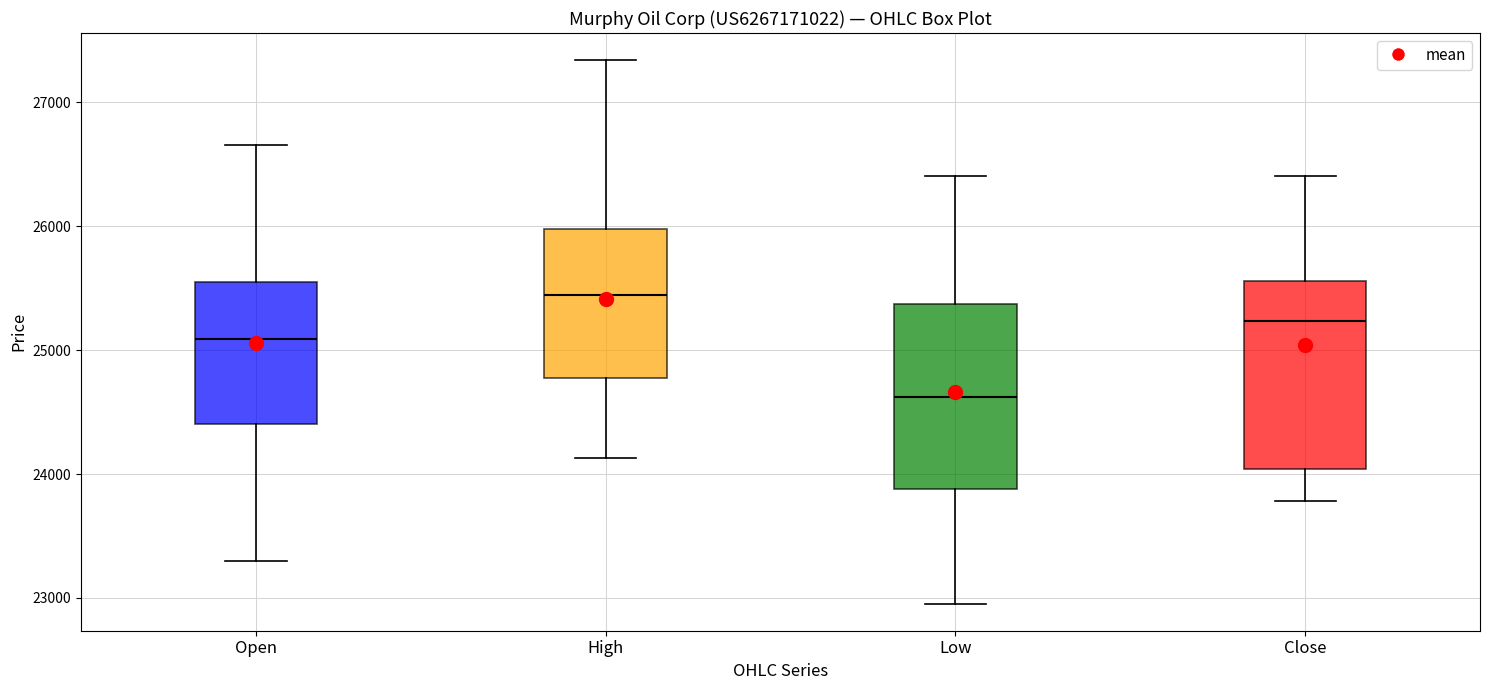

Reading left to right, transcribe this box plot: for each box, give where its median line is, the range the box spans, and where its two whiskers end, as read against the y-axis. The values are not printed on the chart, so give them approximately, as read against the axis.

Open: median 25100, box 24400 to 25600, whiskers 23300 to 26700
High: median 25400, box 24800 to 26000, whiskers 24100 to 27300
Low: median 24600, box 23900 to 25400, whiskers 23000 to 26400
Close: median 25200, box 24000 to 25600, whiskers 23800 to 26400